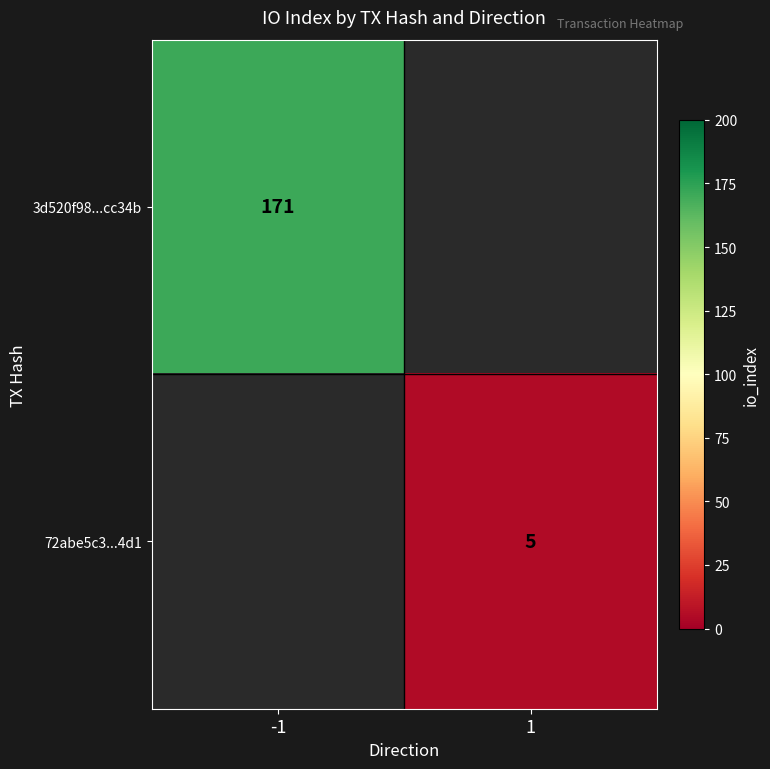

What is the greatest value displayed?

171.0